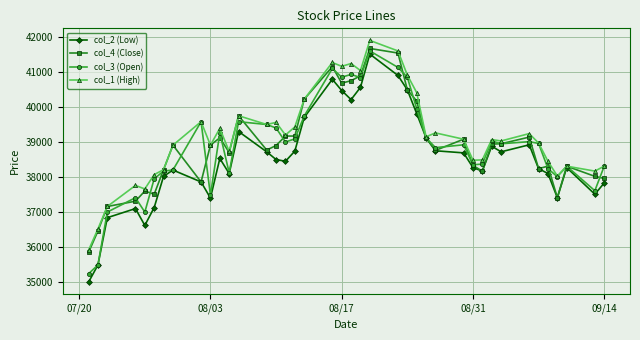

What is the value of the col_3 (Open) point at the 7th from the left?

38170